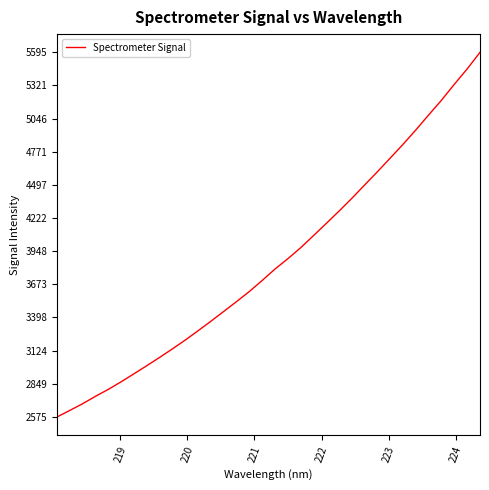

What is the maximum value shown in the chart?

5595.3